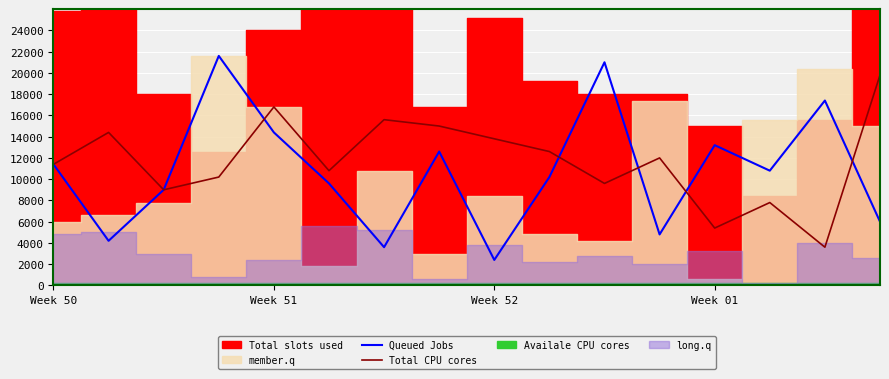

What is the maximum value for Queued Jobs?

21600